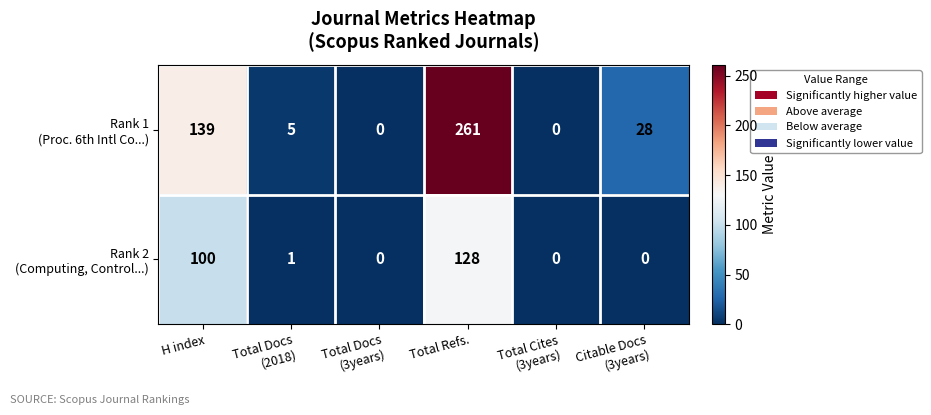

At which category is the sum across all series the highest?

Total Refs.